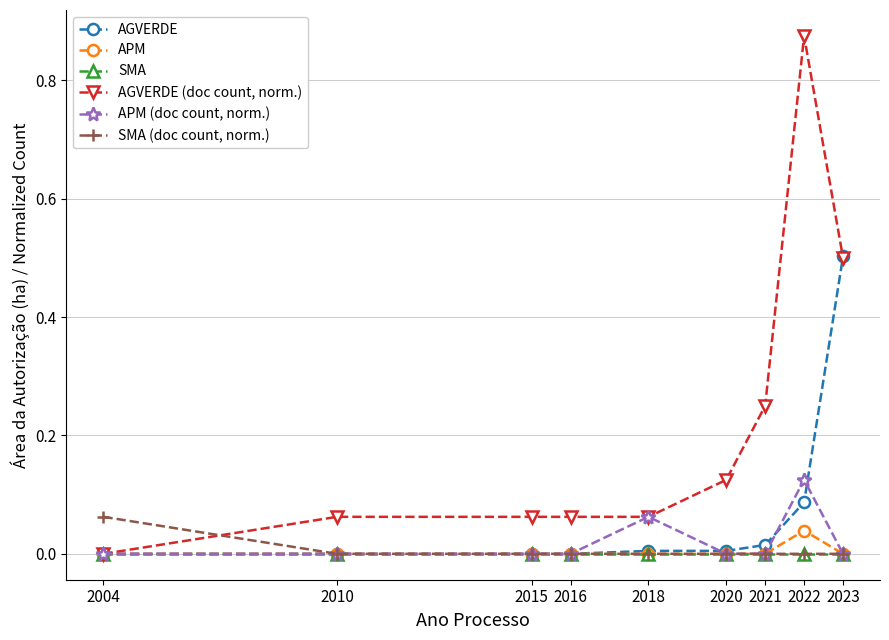

At which label does AGVERDE (doc count, norm.) reach its peak?

2022